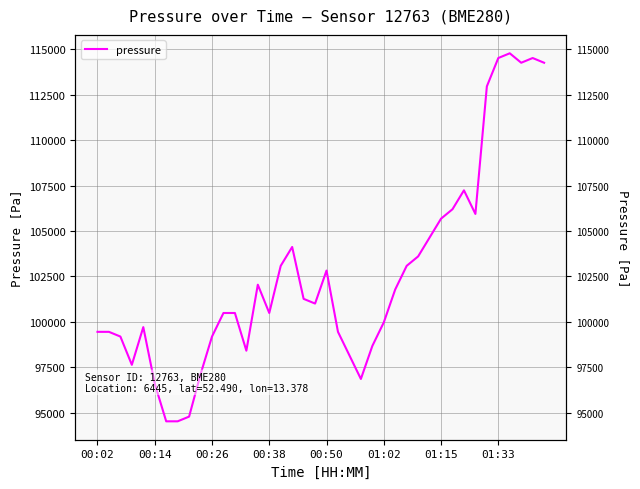

What is the change in value from 12 to 22?

-2332.0